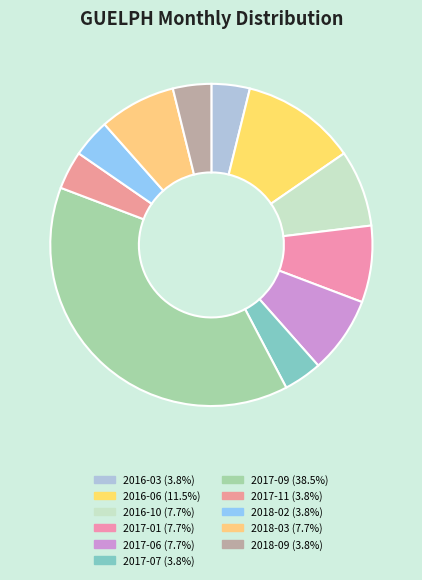

Is it true that 2018-03 is 8% of the pie?

True